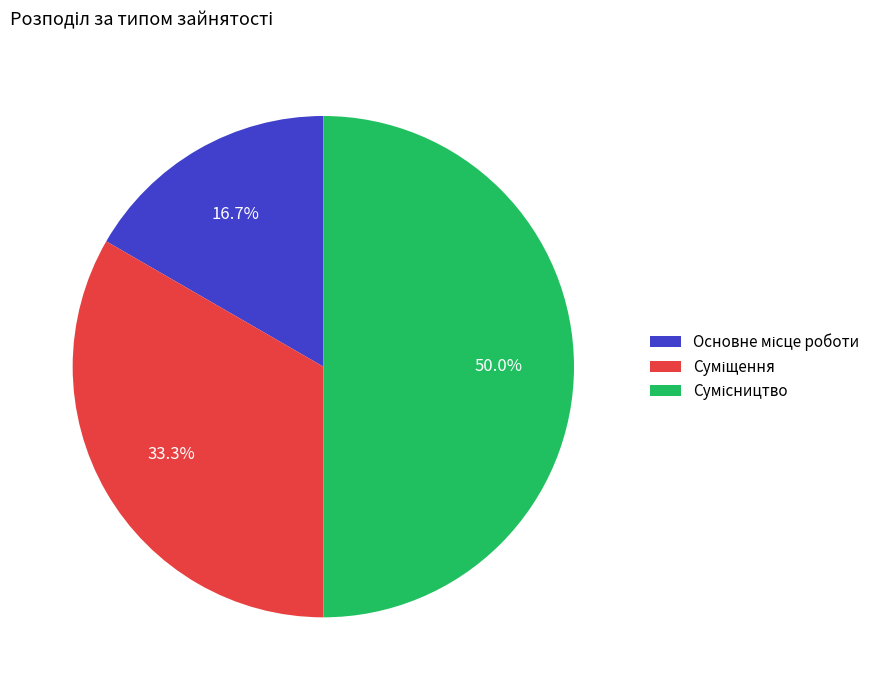

What percentage do Суміщення and Основне місце роботи together represent?

50.0%